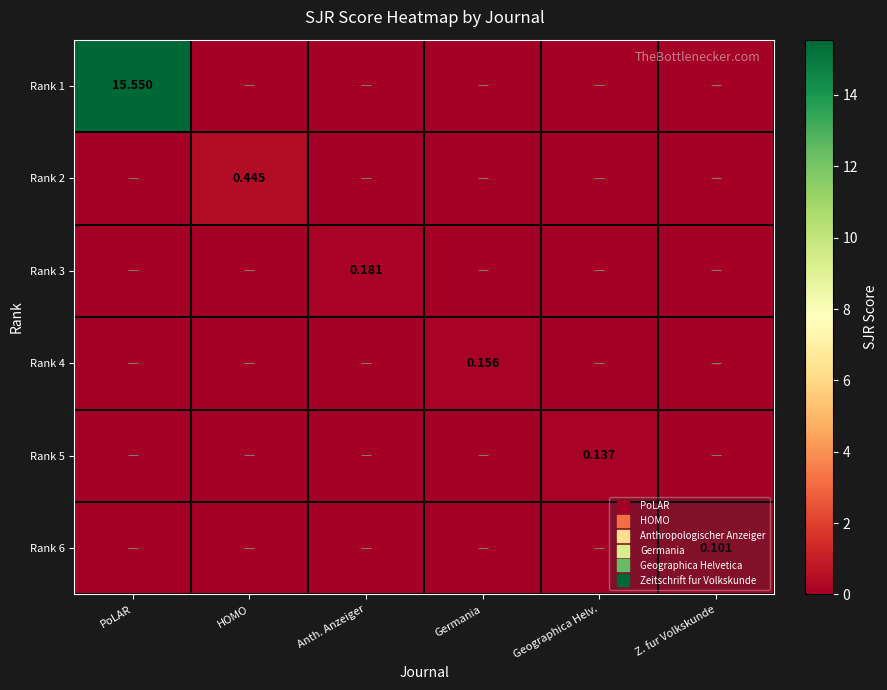

At how many categories does at least one series exceed 13?

1